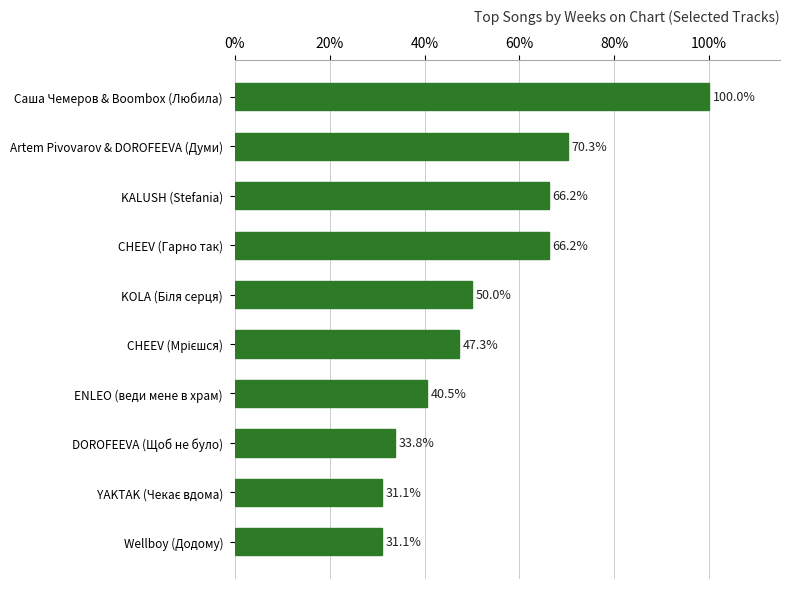

Is it true that the value at CHEEV (Гарно так) is 66.2?

True